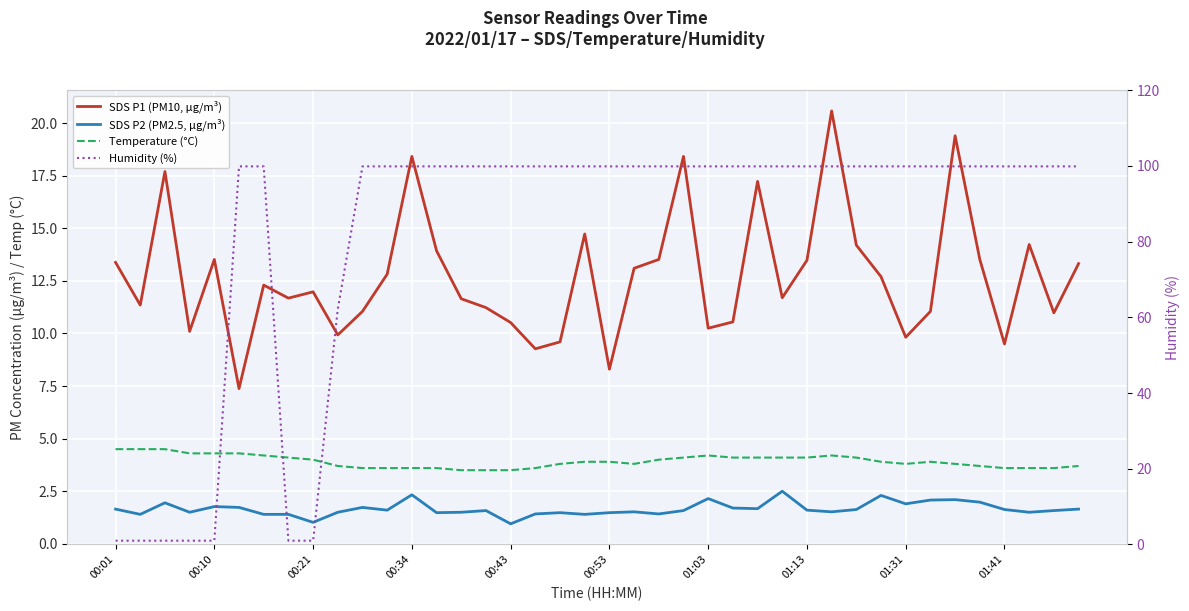

True or false: Humidity (%) and SDS P2 (PM2.5, µg/m³) intersect in this chart.

True